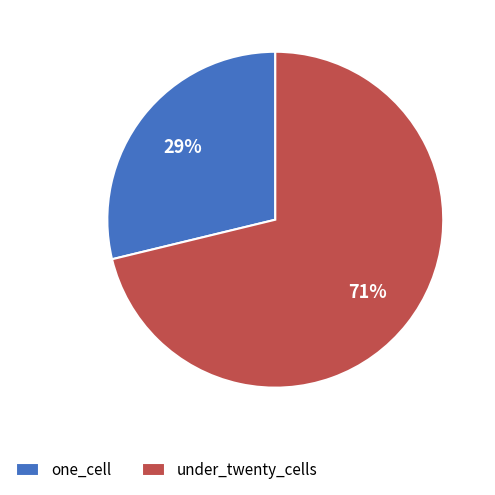

Does any single category account for the majority?

Yes